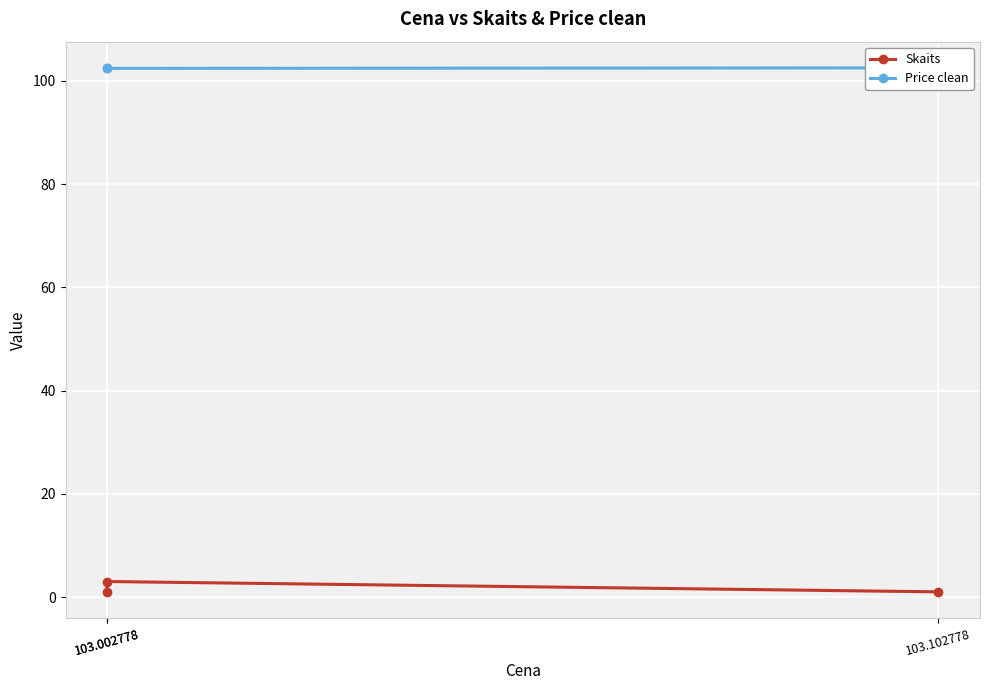

What is the spread (max minus min) of values at 103.002778?

99.4